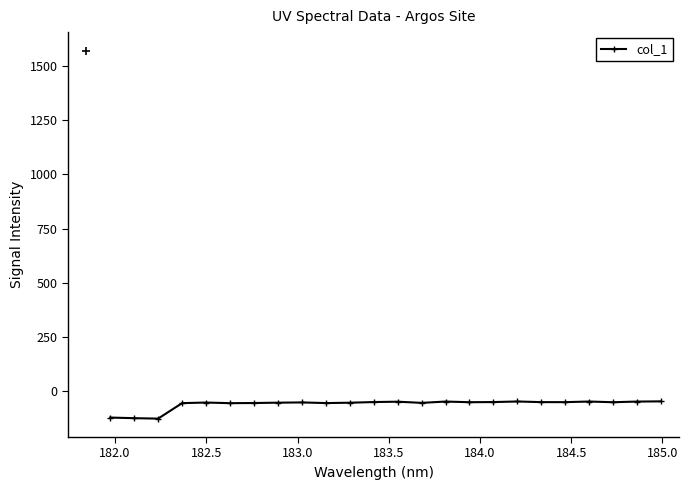

True or false: the data has more than 1 interior local peaks.

True